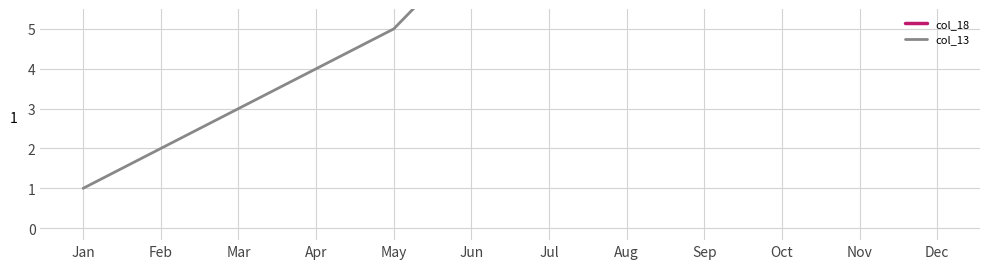

How many intersections are there between col_18 and col_13?

1